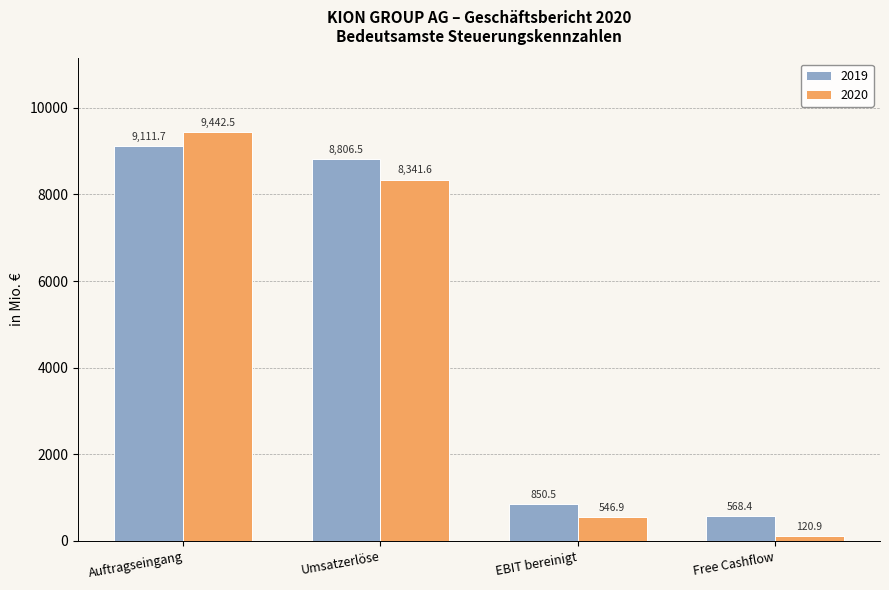

Which series has the largest total across all categories?

2019